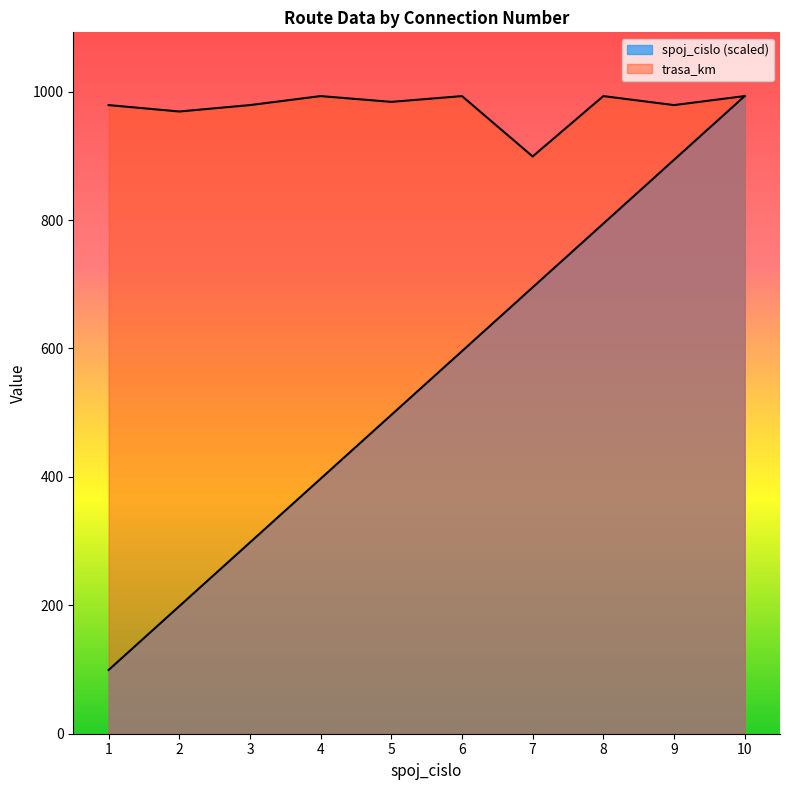

In trasa_km, how many points are higher than both neighbors (excluding endpoints)?

3